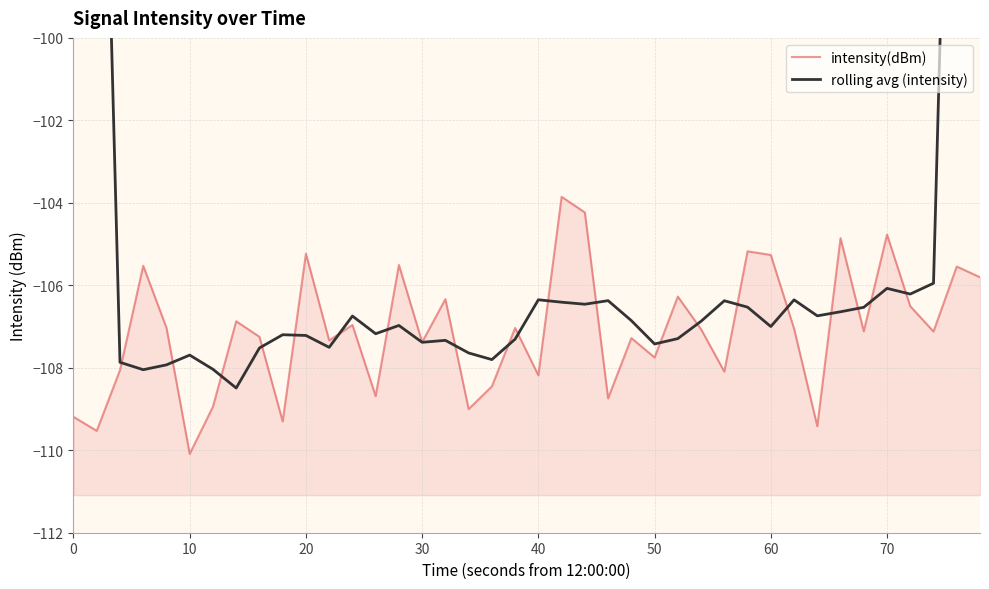

How many data points in rolling avg (intensity) are less than -106?

35